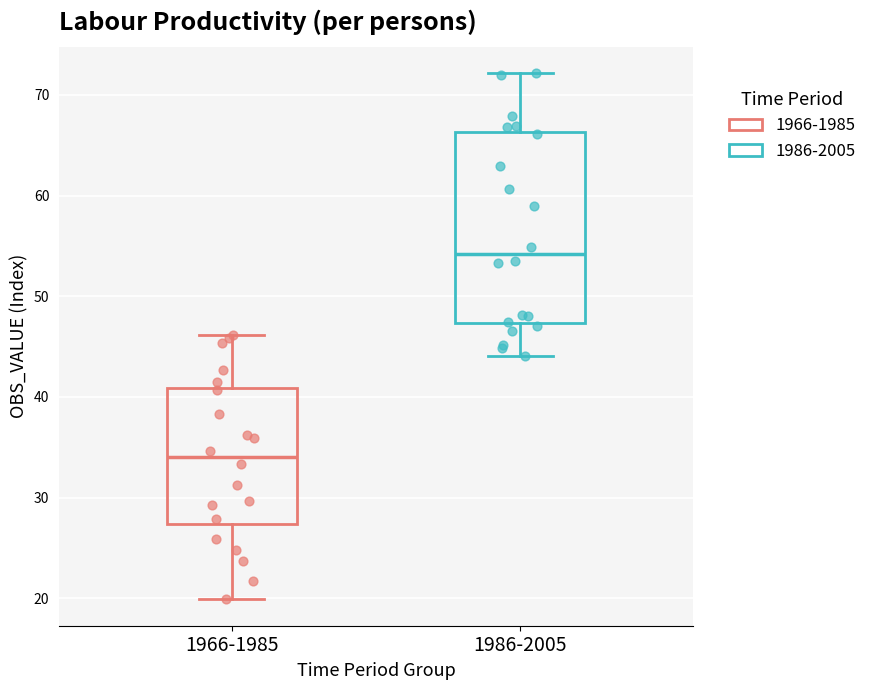

Reading left to right, read every box against the y-axis: the position of its median line, the range the box covers, and the ends of its whiskers. The values are not printed on the chart, so give them approximately, as read against the axis.

1966-1985: median 34, box 27 to 41, whiskers 20 to 46
1986-2005: median 54, box 47 to 66, whiskers 44 to 72